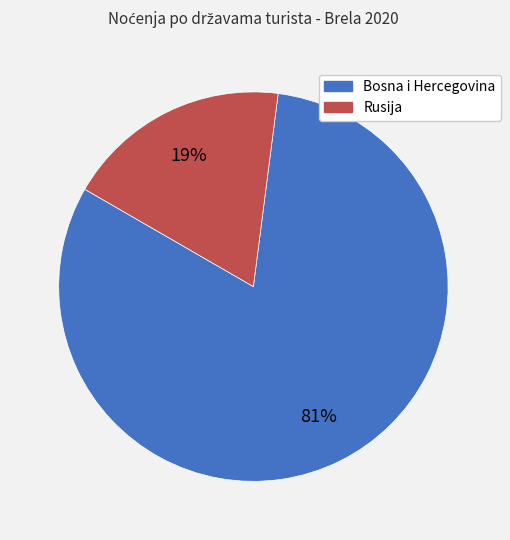

To the nearest percent, what is the average slice percentage?

50%